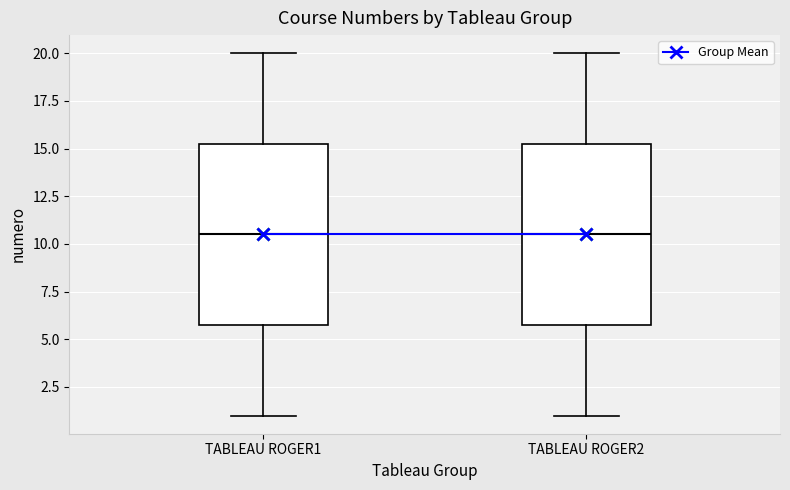

Reading left to right, read every box against the y-axis: the position of its median line, the range the box covers, and the ends of its whiskers. The values are not printed on the chart, so give them approximately, as read against the axis.

TABLEAU ROGER1: median 10.5, box 6.0 to 15.5, whiskers 1.0 to 20.0
TABLEAU ROGER2: median 10.5, box 6.0 to 15.5, whiskers 1.0 to 20.0